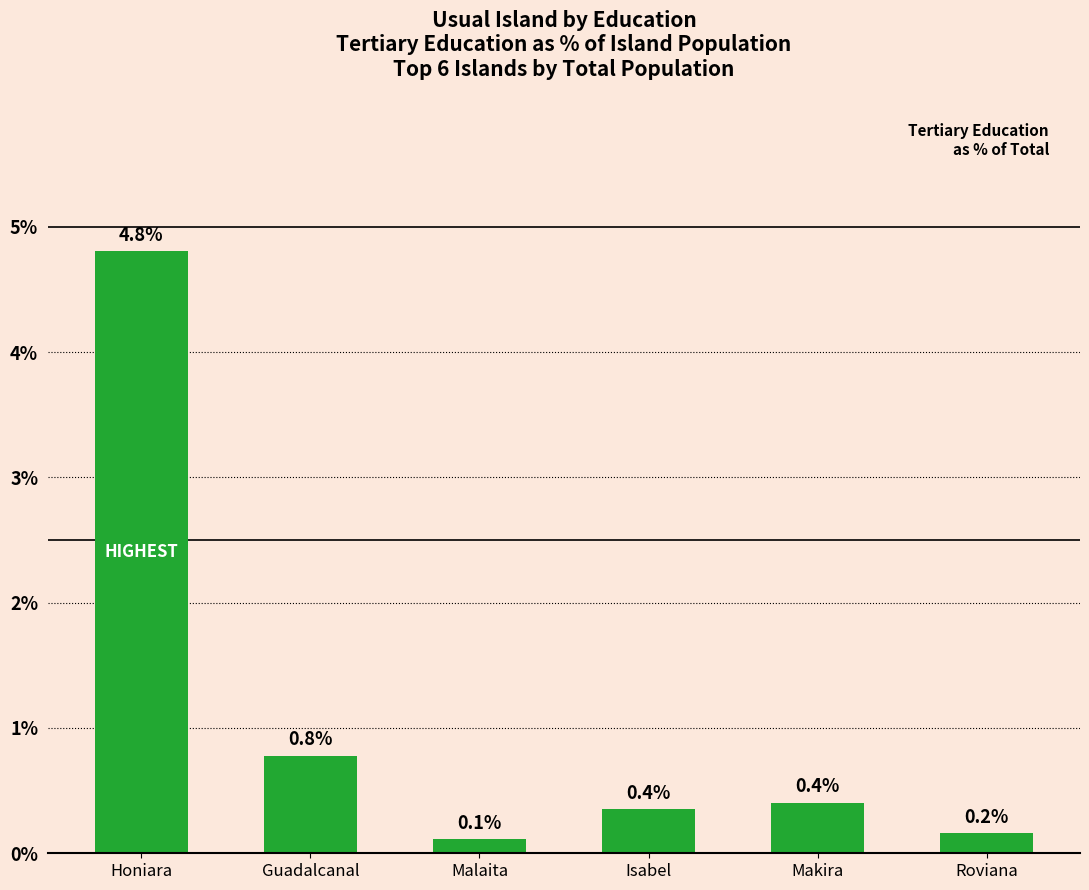

What is the change in value from Honiara to Roviana?

-4.6